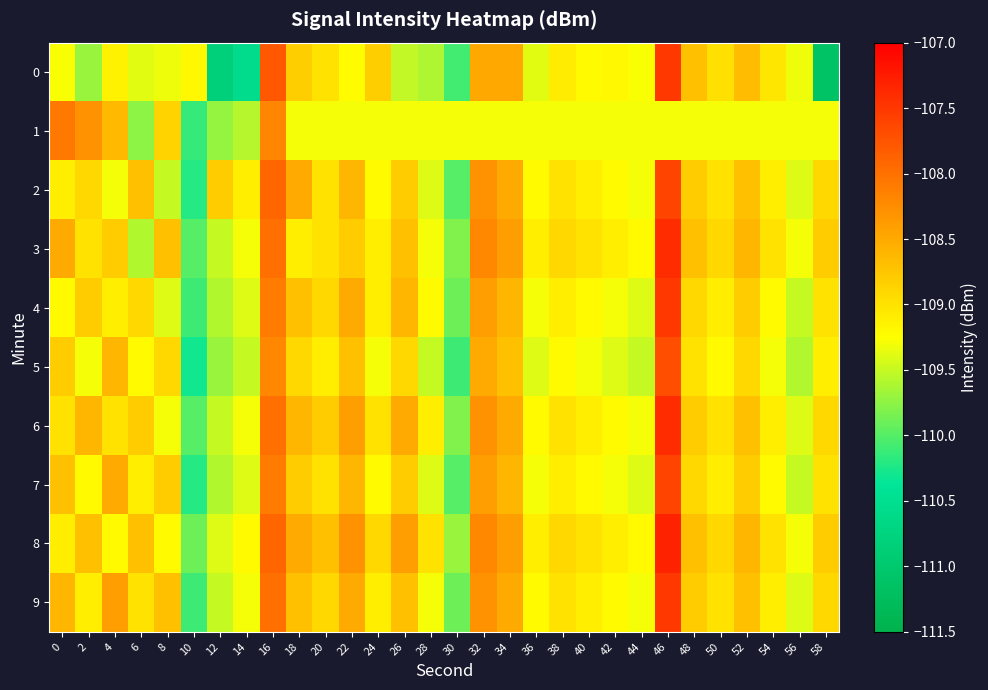

Count the number of categories in the chart.

30